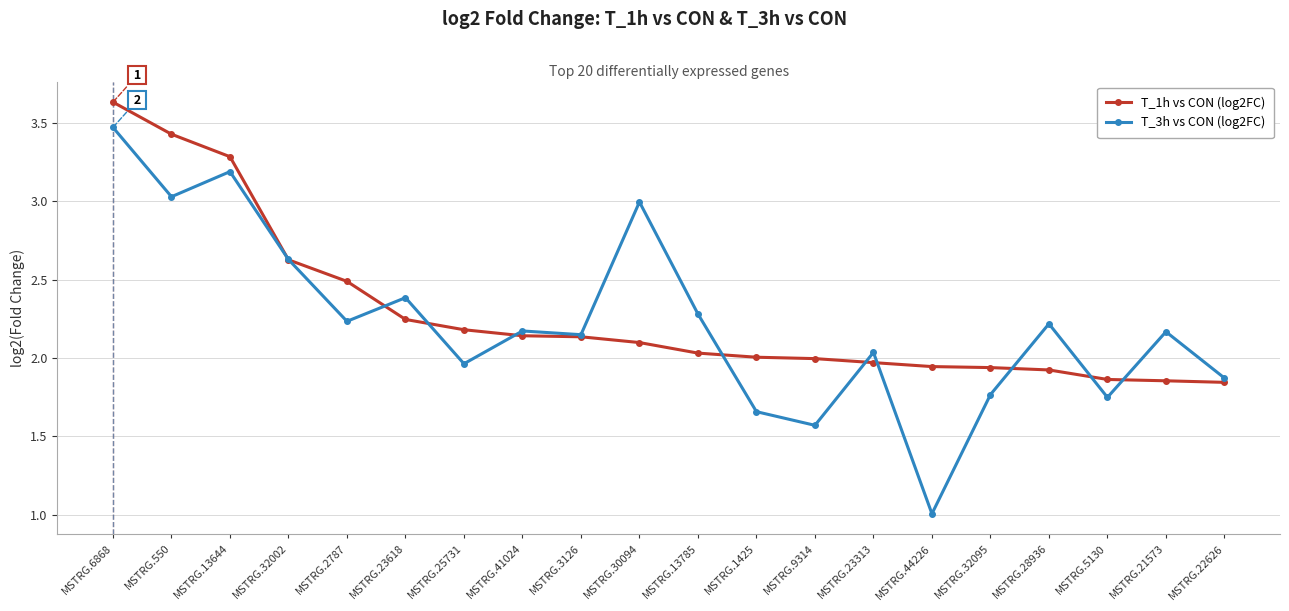

At which category does T_3h vs CON (log2FC) reach its first local peak?

MSTRG.13644